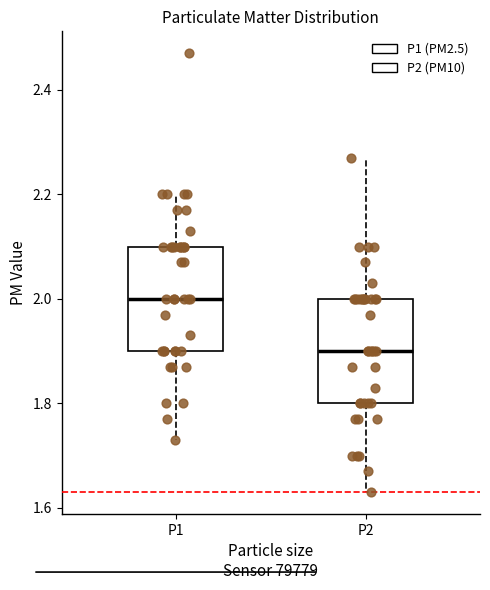

Where is the lower edge of the box for P1 on the y-axis? The values are not printed on the chart, so give them approximately, as read against the axis.

1.90